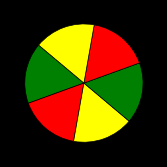

Count the number of slices in the pie.

6